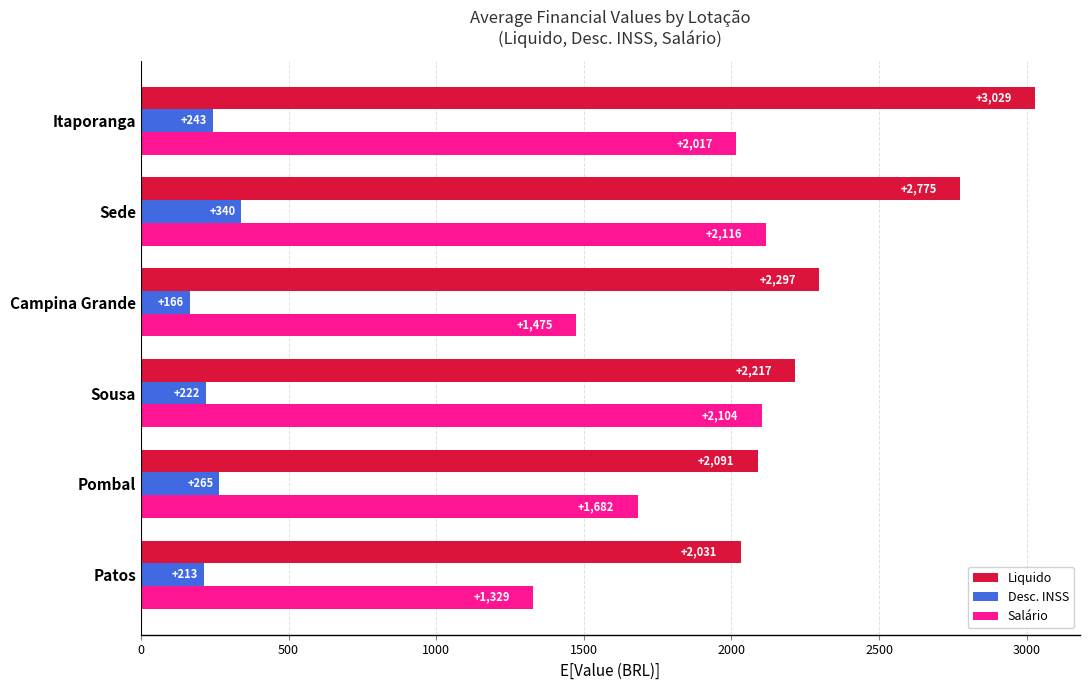

True or false: Desc. INSS has a value of 165.8 at Campina Grande.

True